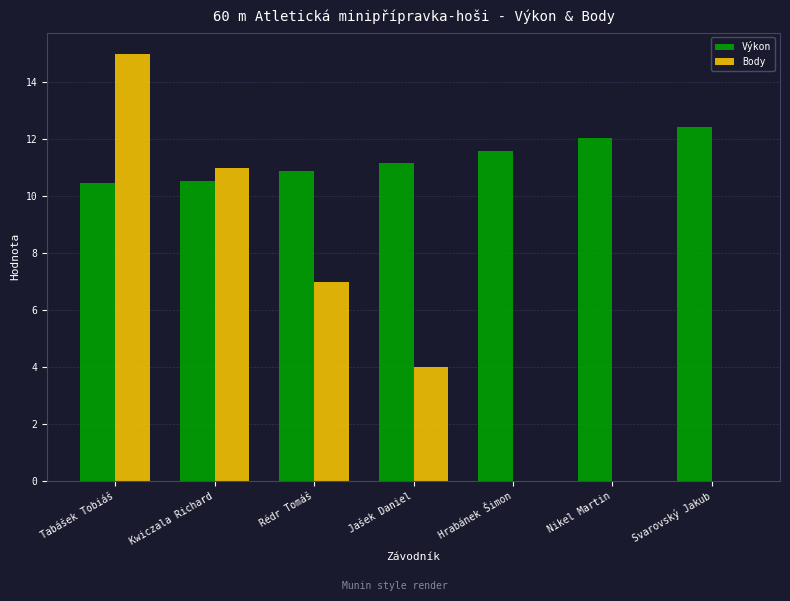

Which series has the largest range (max minus min)?

Body